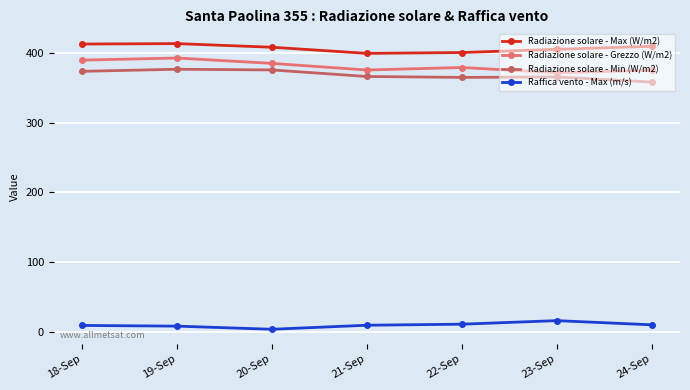

True or false: Radiazione solare - Max (W/m2) has a value of 413.7 at 19-Sep.

True